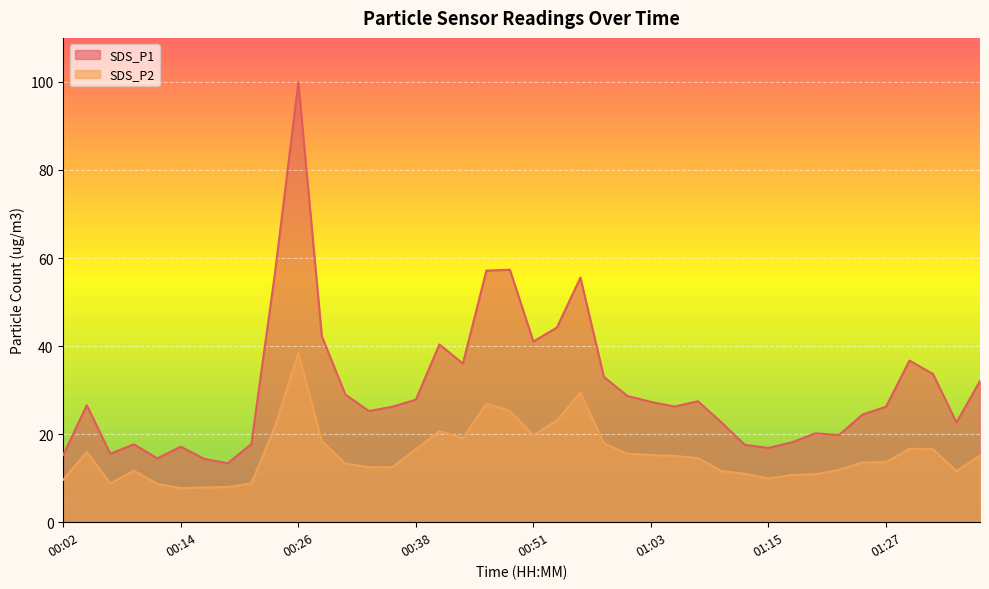

Which label corresponds to the largest value in the chart?

00:26